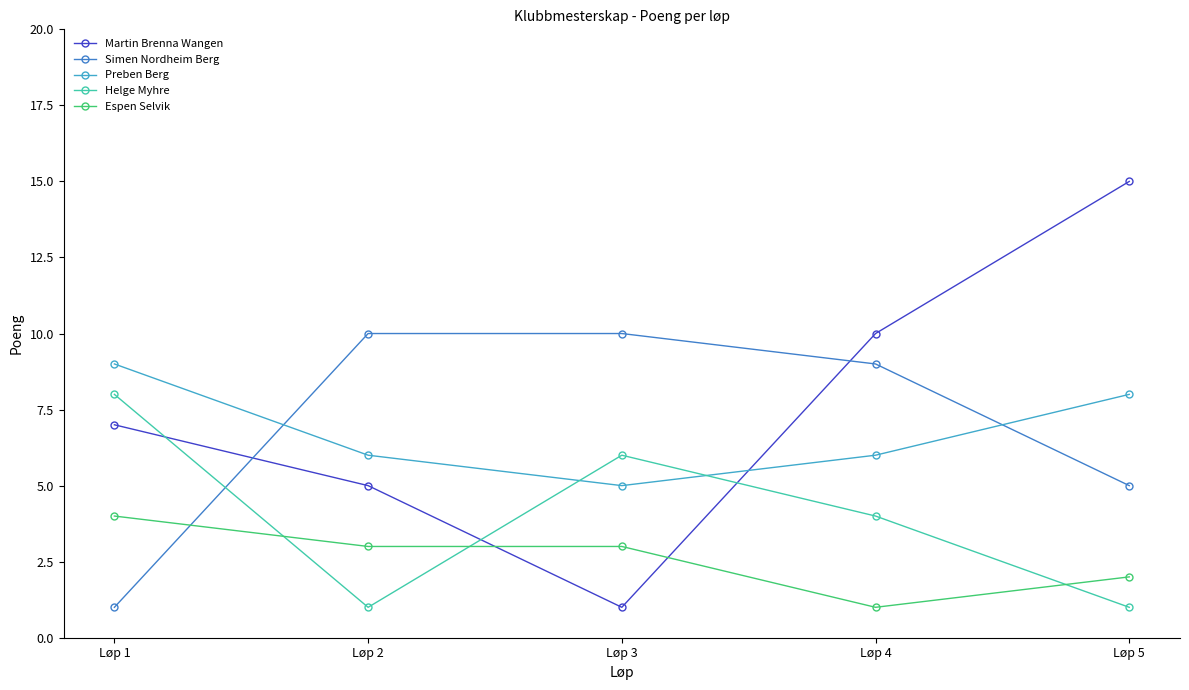

What is the difference between the maximum and minimum values in the Simen Nordheim Berg series?

9